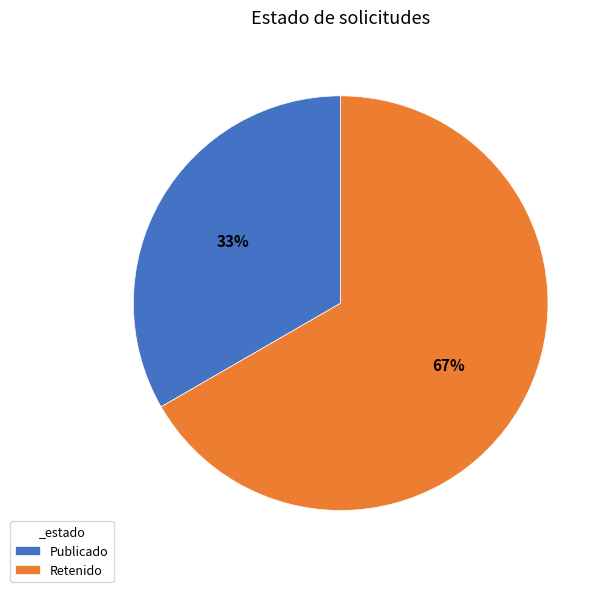

Approximately how many times larger is the value at Publicado compared to Retenido?

0.5